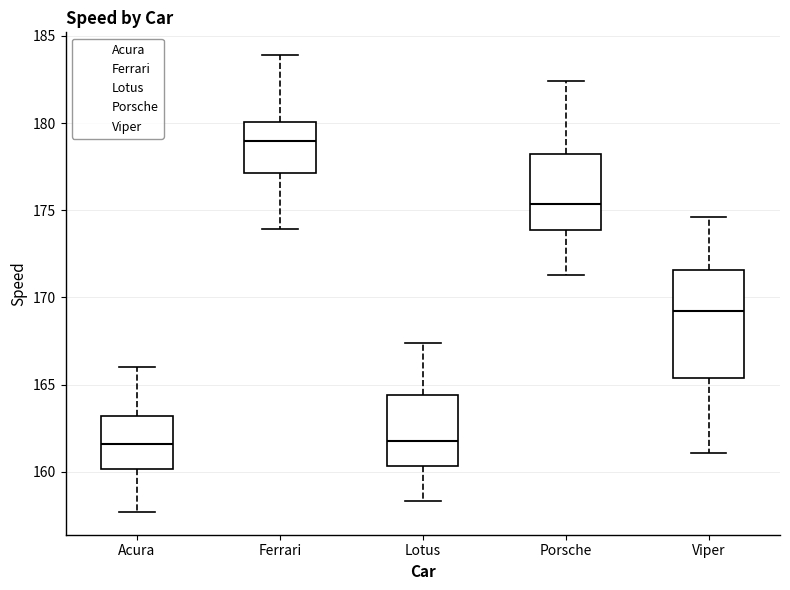

Where does the median line of the box for Porsche sit on the y-axis? The values are not printed on the chart, so give them approximately, as read against the axis.

175.5